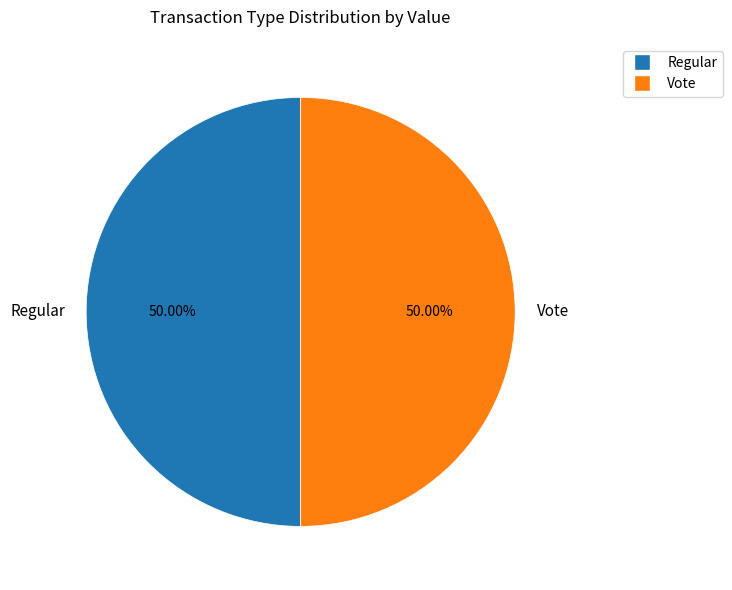

Count the number of slices in the pie.

2